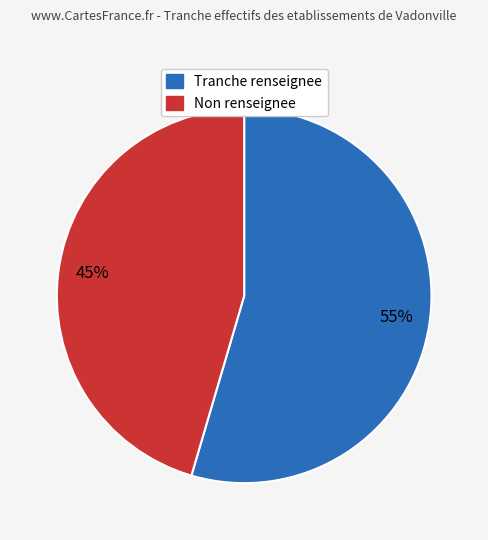

Is there a majority slice in this chart?

Yes